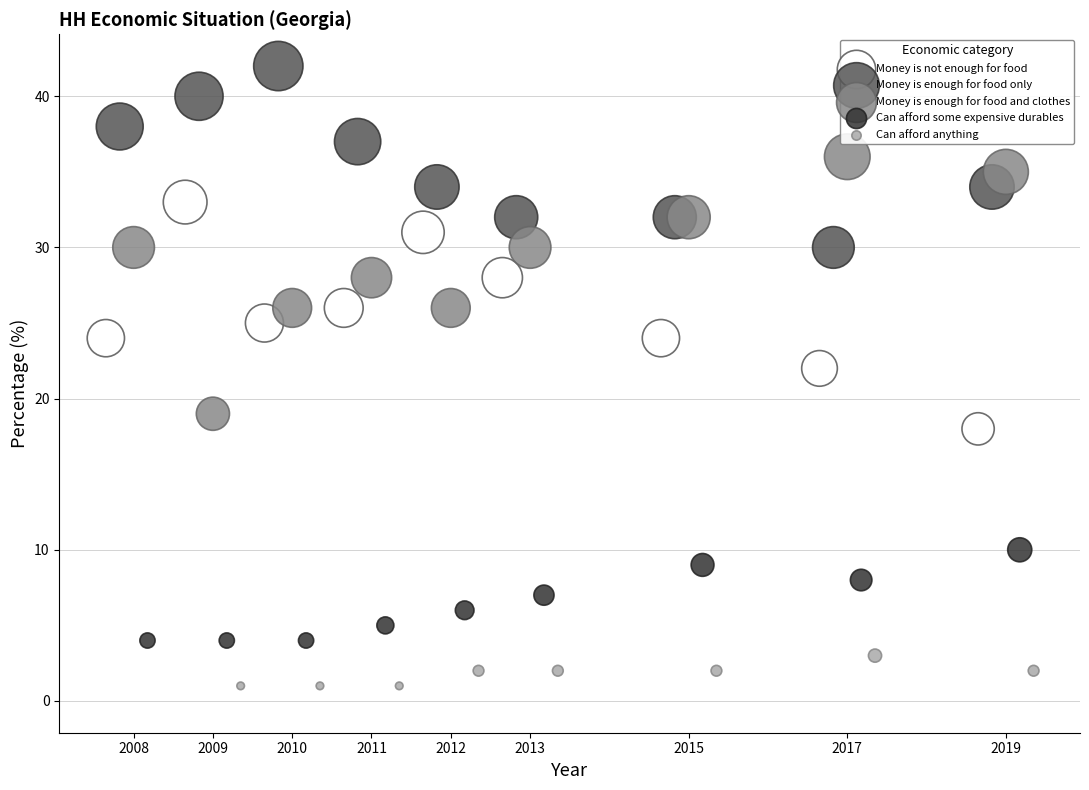

Which series reaches the minimum Y coordinate?

Can afford anything